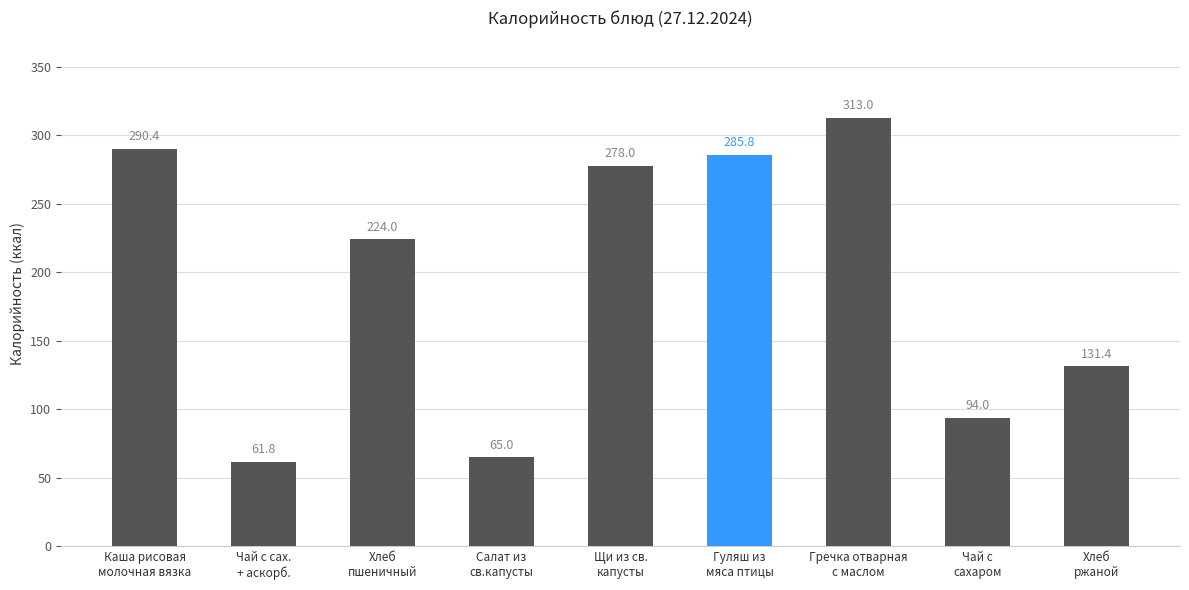

True or false: the data shows 65.0 at Салат из
св.капусты.

True